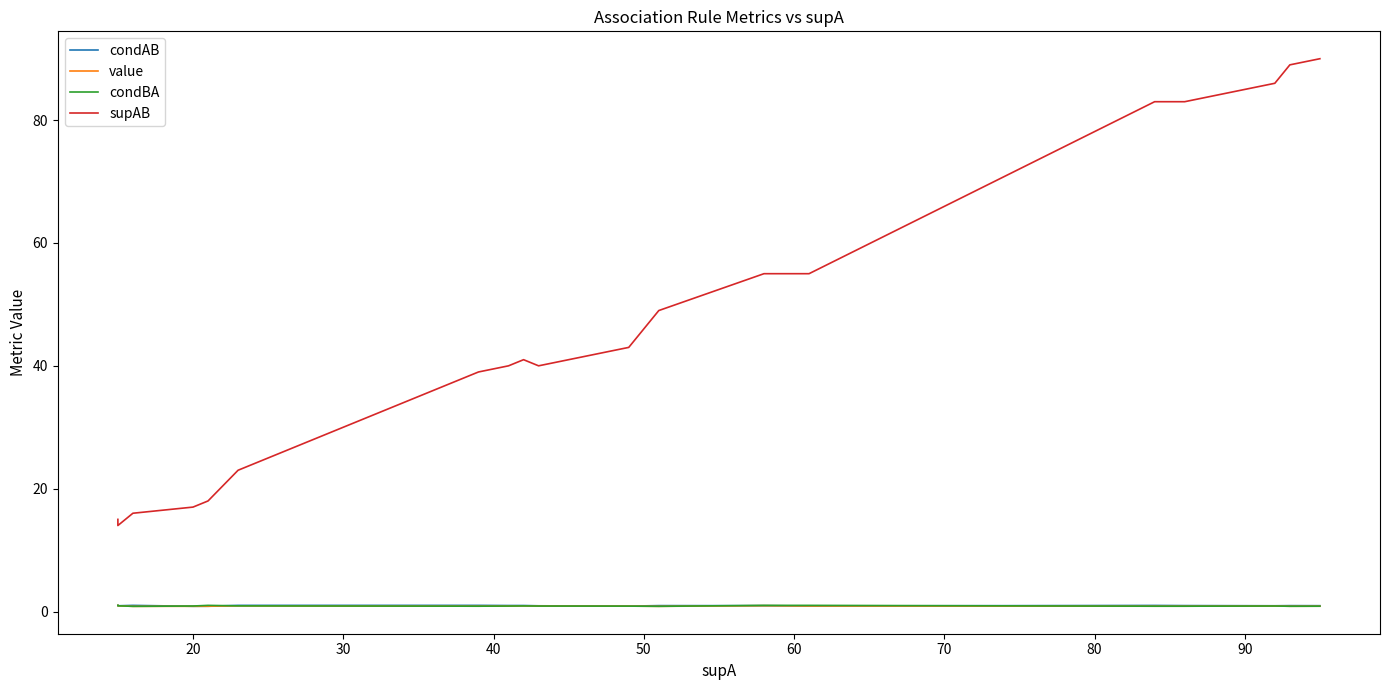

Rank the series by their maximum value, from highest to lowest.

supAB, condAB, value, condBA